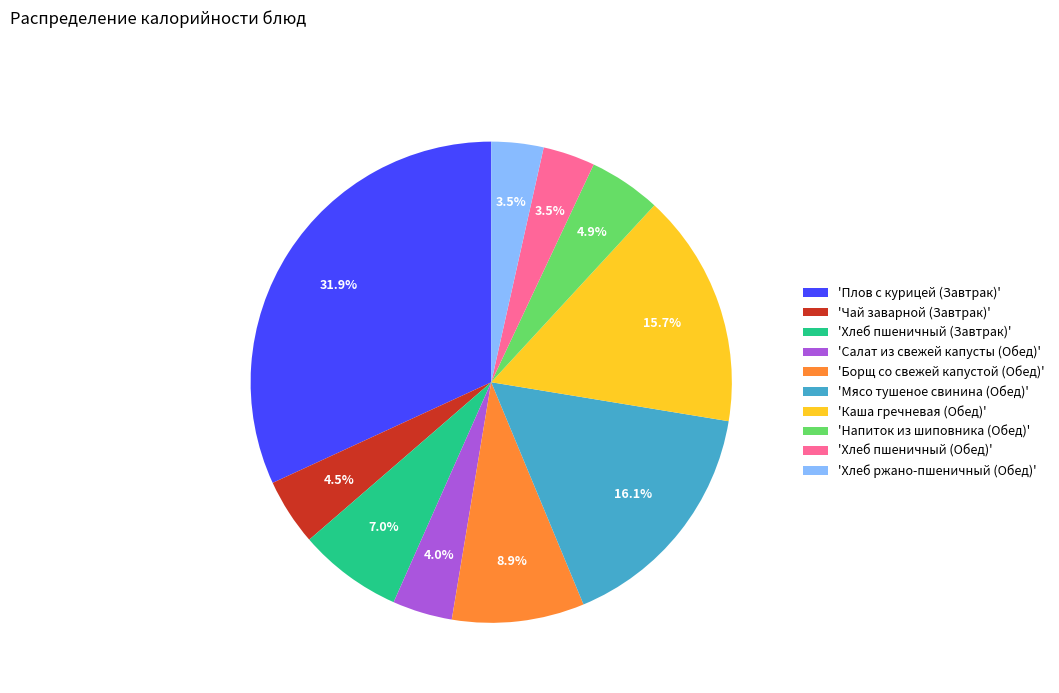

Is there any slice that represents more than half of the pie?

No